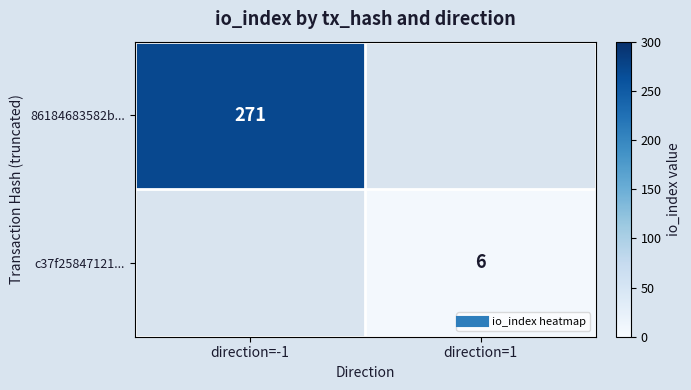

What is the total value across all series at direction=-1?

271